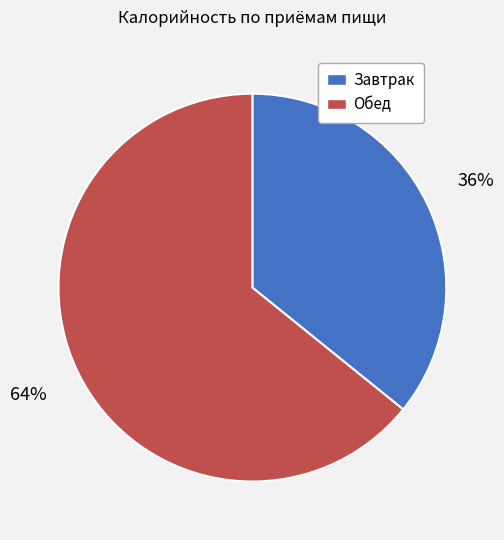

What percentage is the Завтрак slice, to the nearest percent?

36%